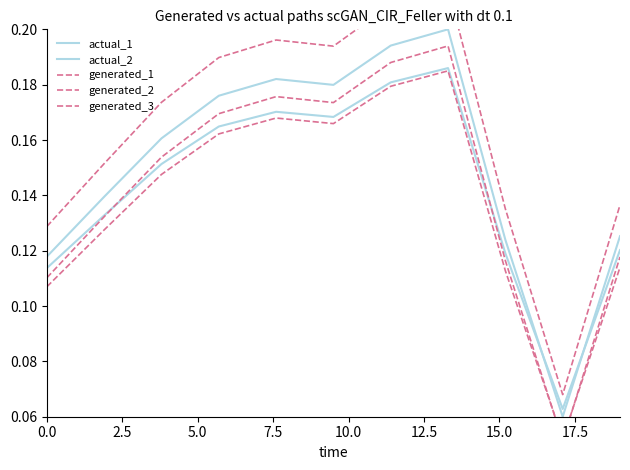

Which series has the largest range (max minus min)?

generated_1